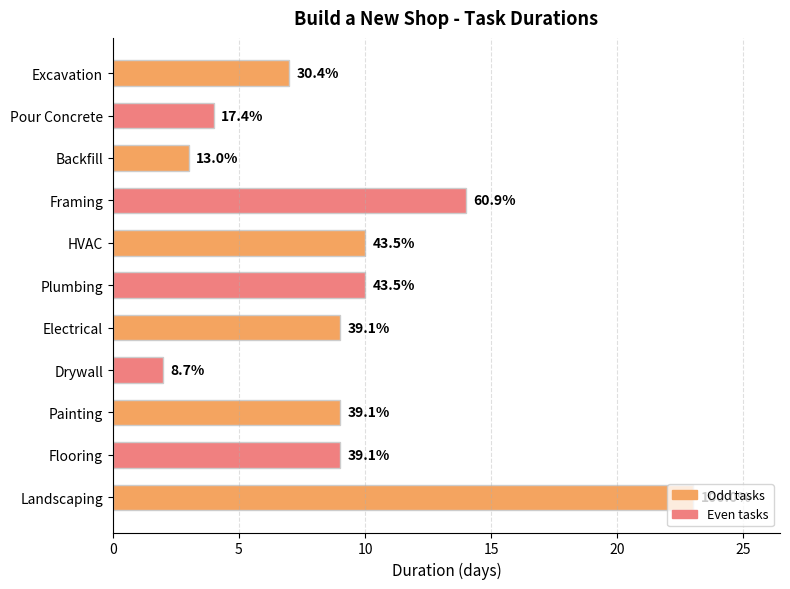

How many bars are there in total?

11